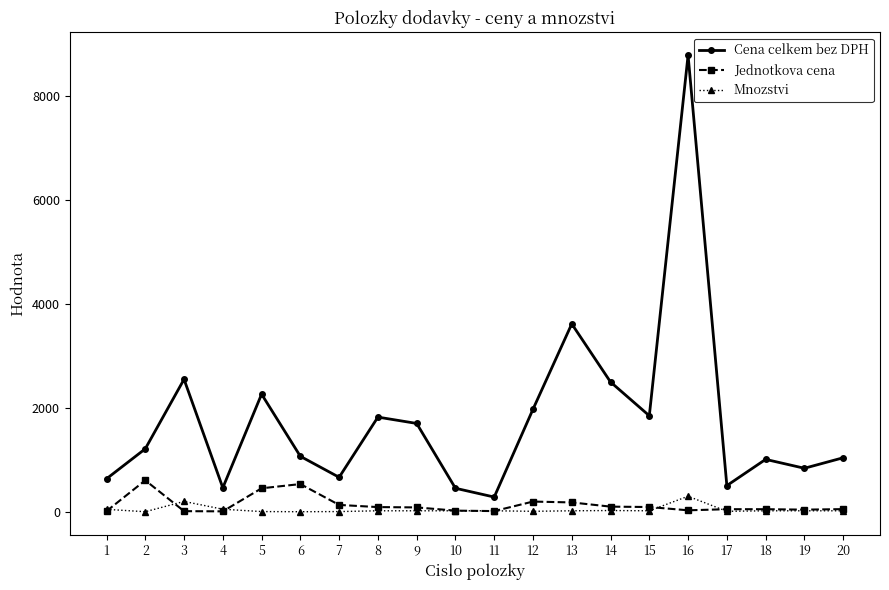

At how many categories does at least one series exceed 2359?

4